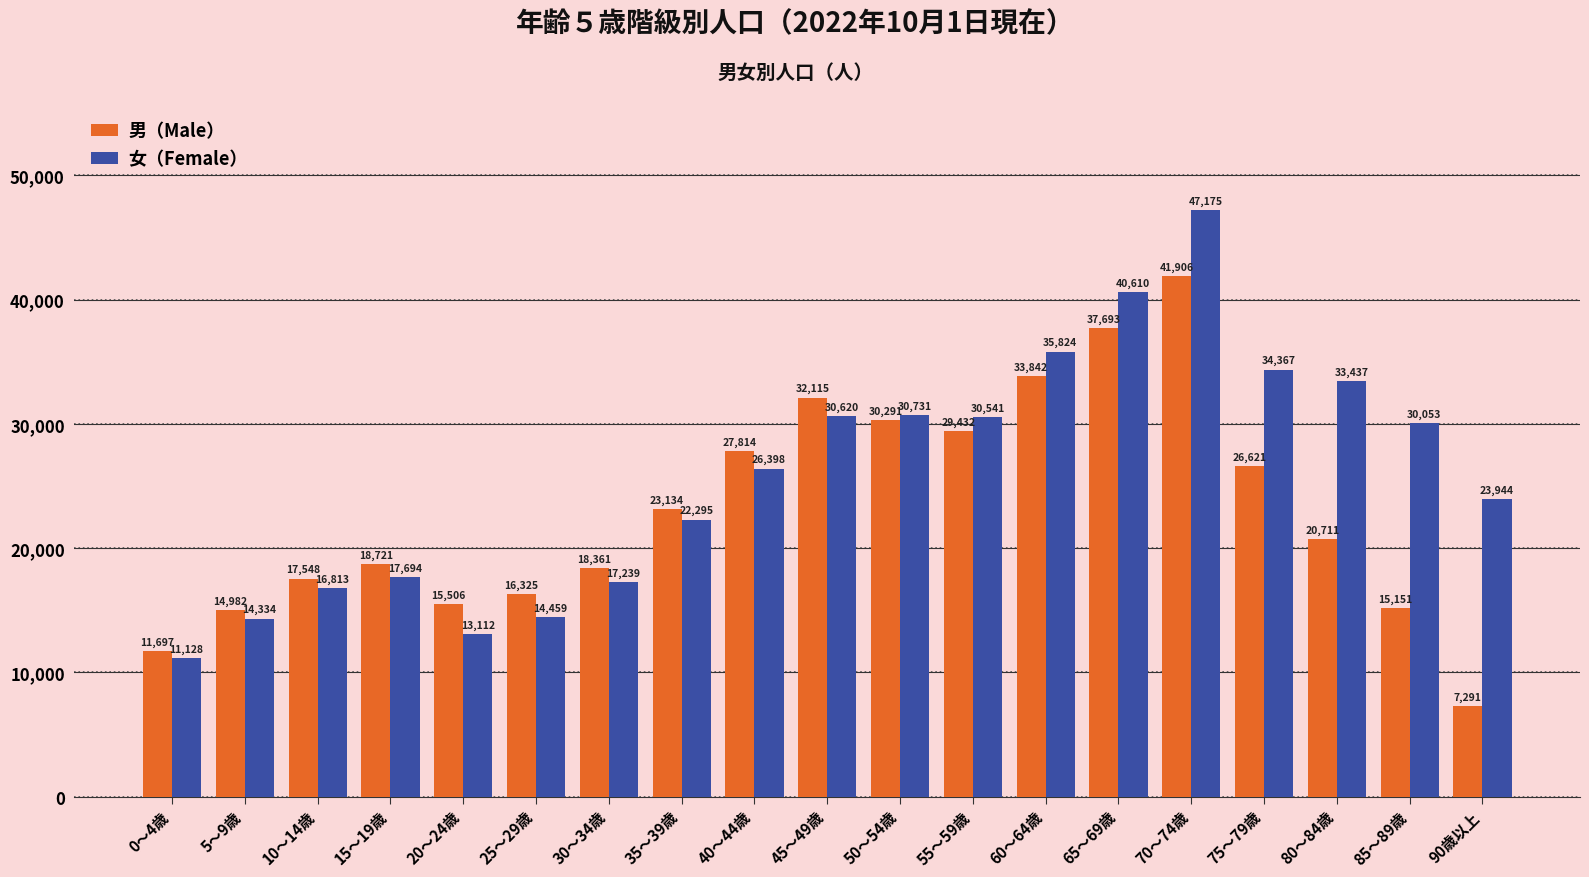

How many groups of bars are there?

19